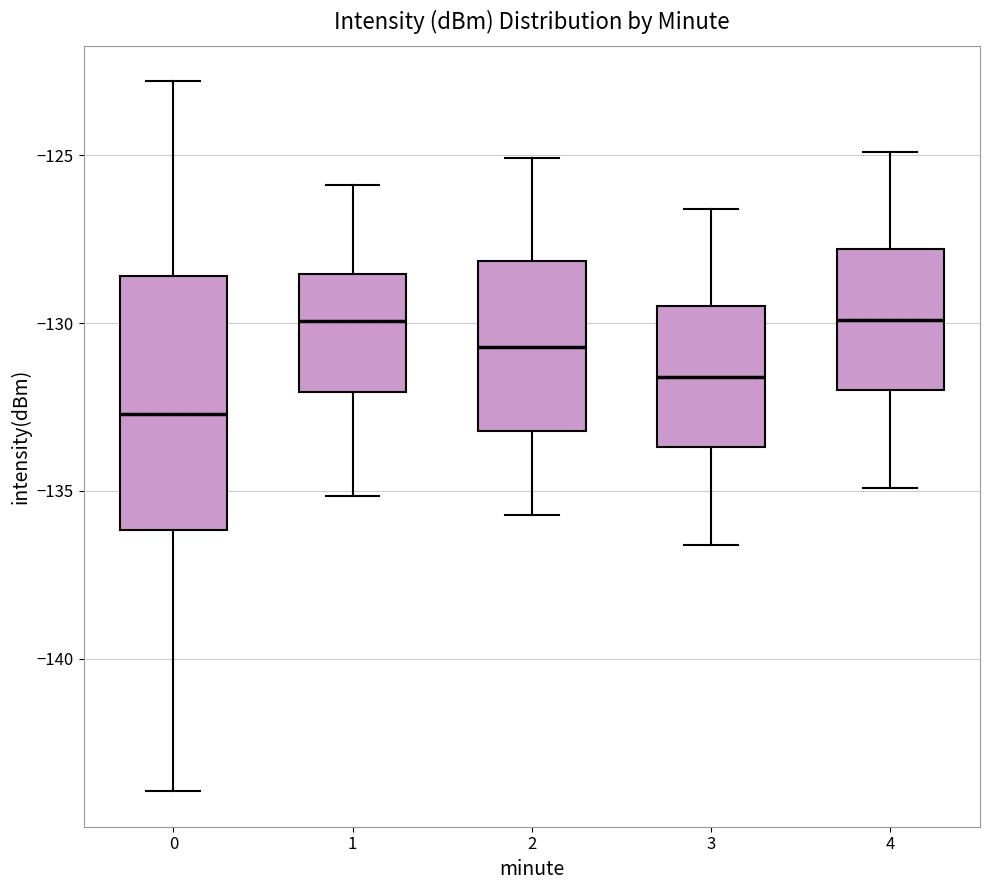

Reading left to right, transcribe this box plot: for each box, give where its median line is, the range the box spans, and where its two whiskers end, as read against the y-axis. The values are not printed on the chart, so give them approximately, as read against the axis.

0: median -132.5, box -136.0 to -128.5, whiskers -144.0 to -123.0
1: median -130.0, box -132.0 to -128.5, whiskers -135.0 to -126.0
2: median -130.5, box -133.0 to -128.0, whiskers -135.5 to -125.0
3: median -131.5, box -133.5 to -129.5, whiskers -136.5 to -126.5
4: median -130.0, box -132.0 to -128.0, whiskers -135.0 to -125.0